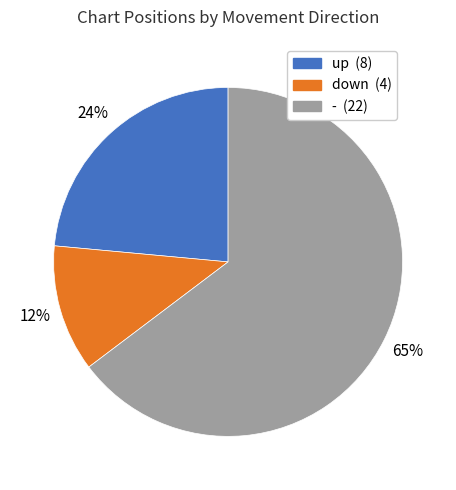

Is there any slice that represents more than half of the pie?

Yes